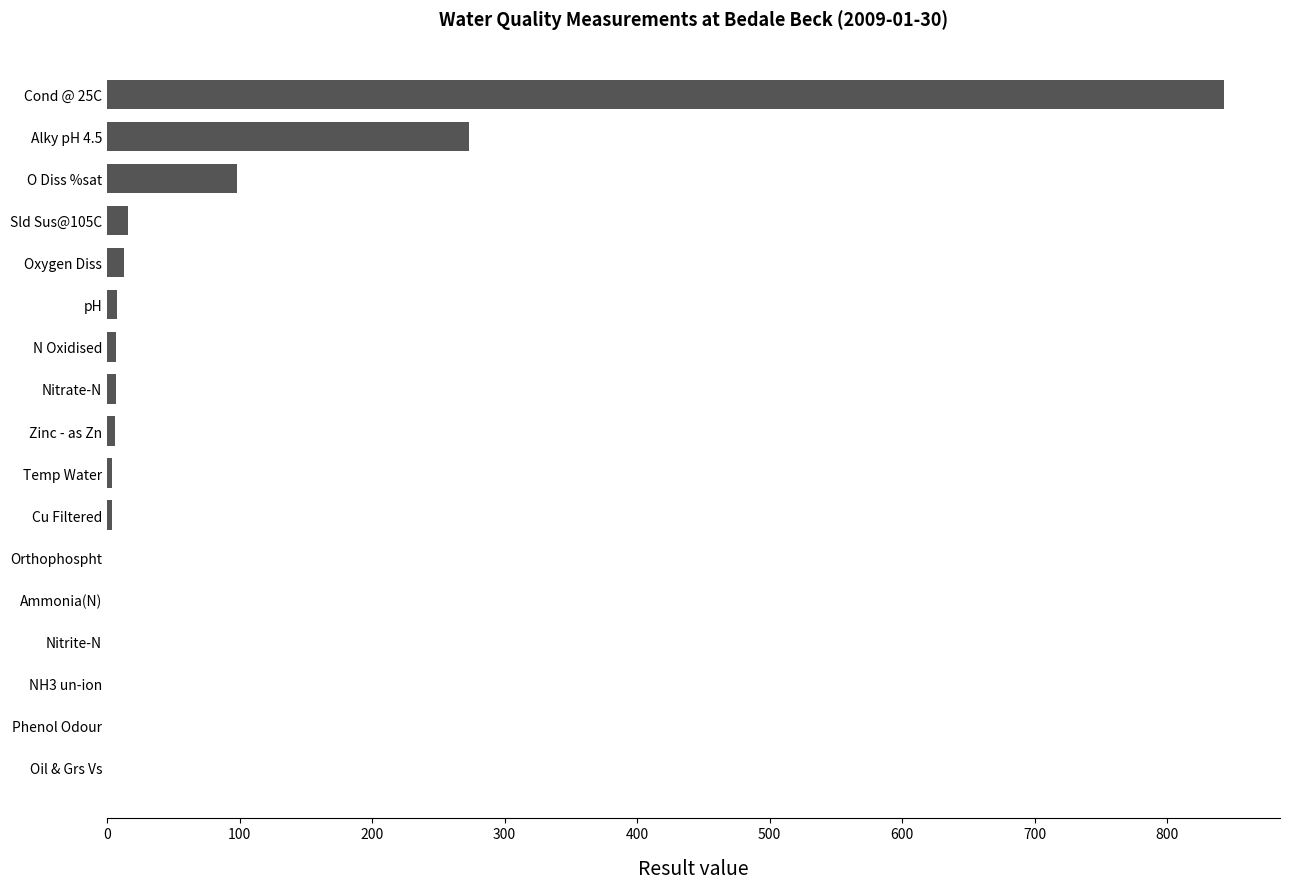

What is the average value?

75.2